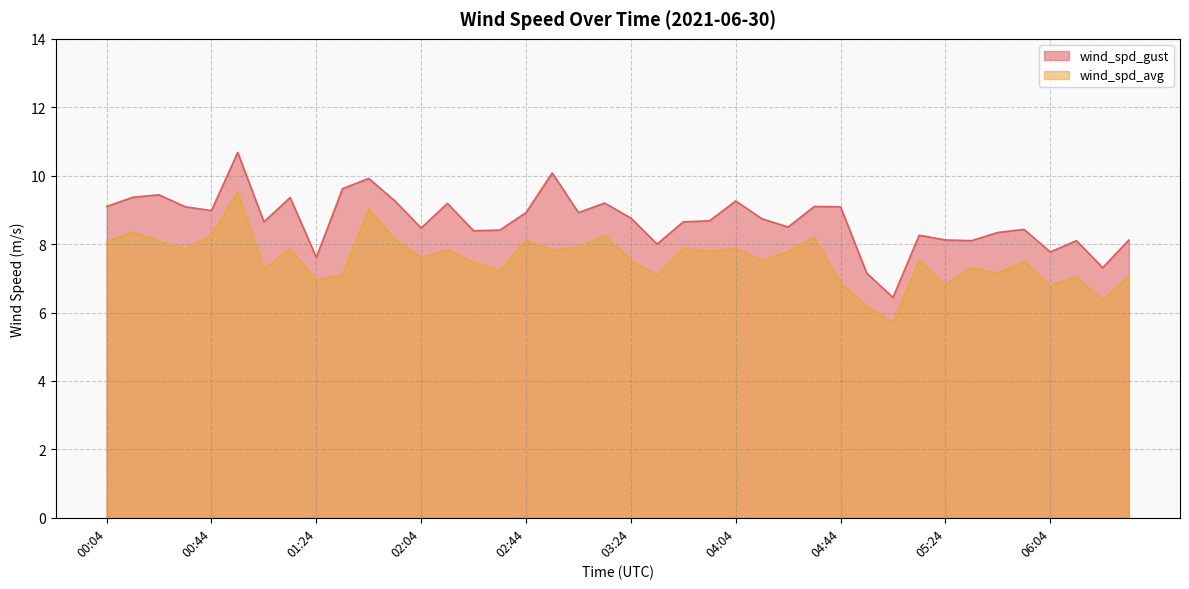

What is the difference between the maximum and minimum values in the wind_spd_gust series?

4.2